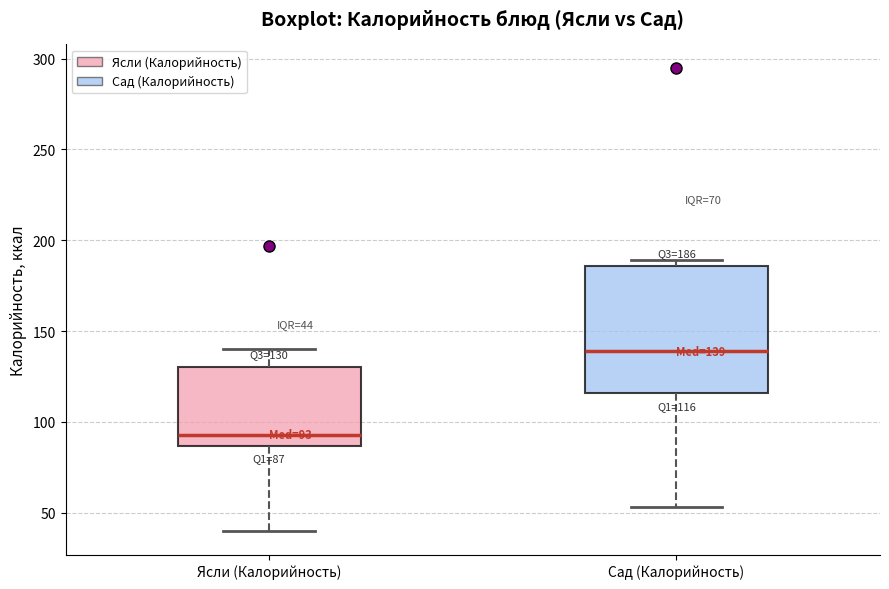

Which box is the tallest, from its lower edge to its upper edge?

Сад (Калорийность)